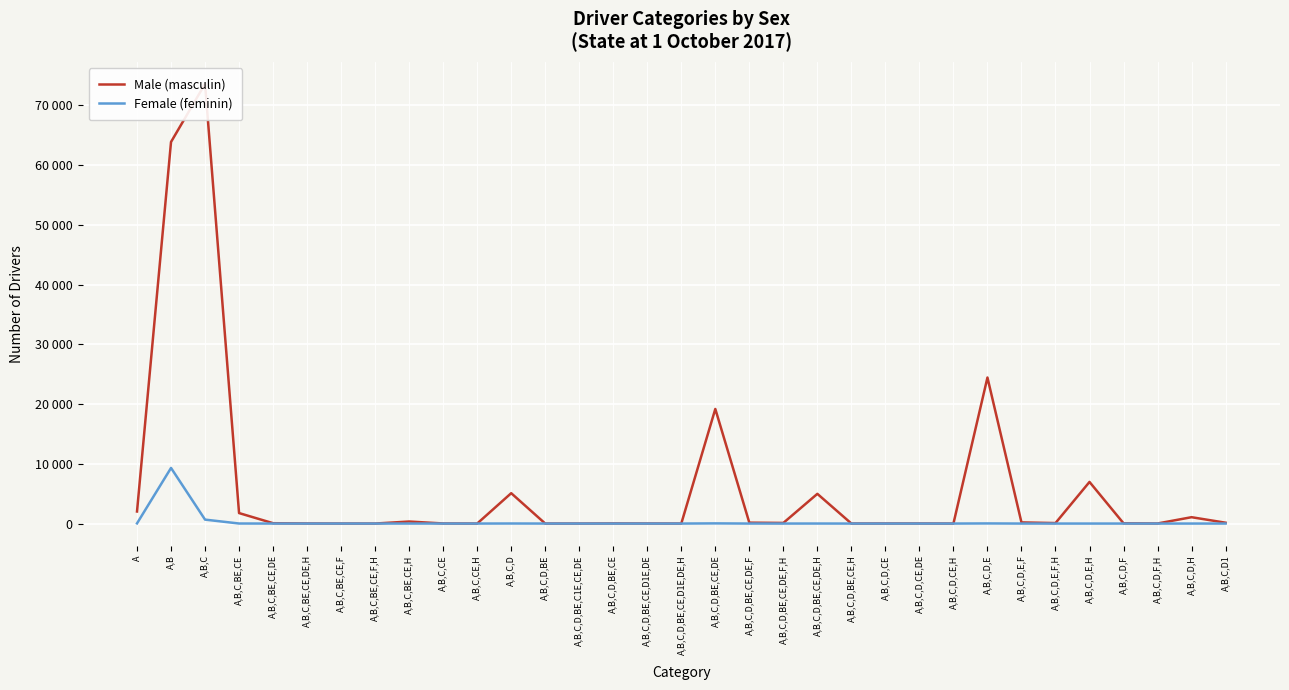

The value of Female (feminin) at A,B,C,D,H is -4667. True or false?

False